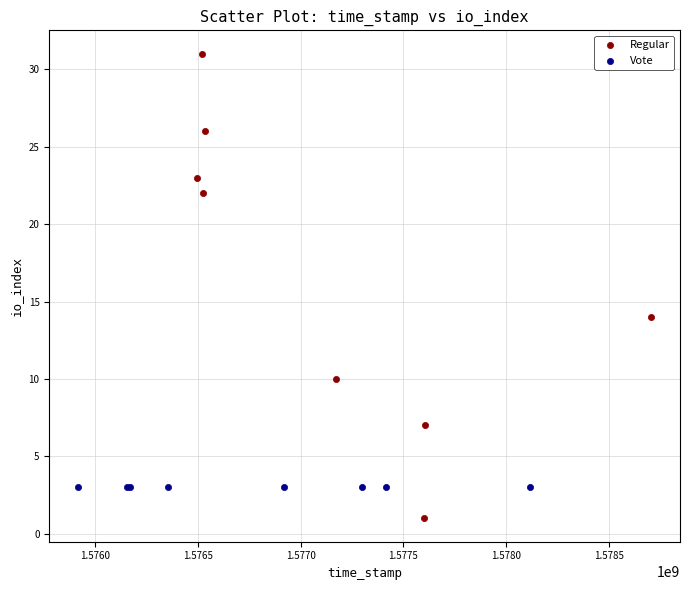

Which series reaches the maximum Y coordinate?

Regular